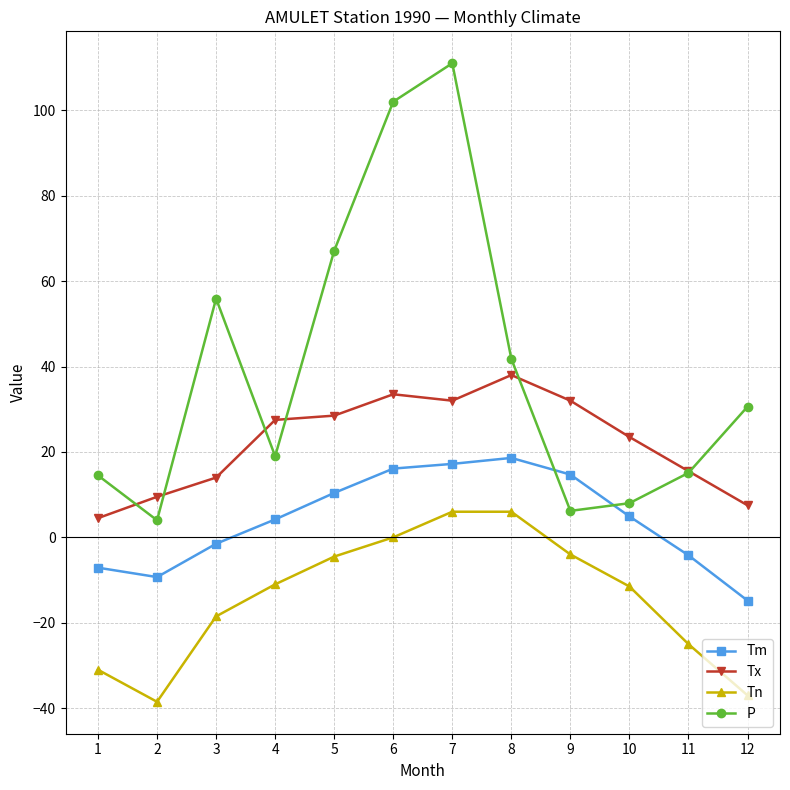

The value of Tm at 5 is 10.4. True or false?

True